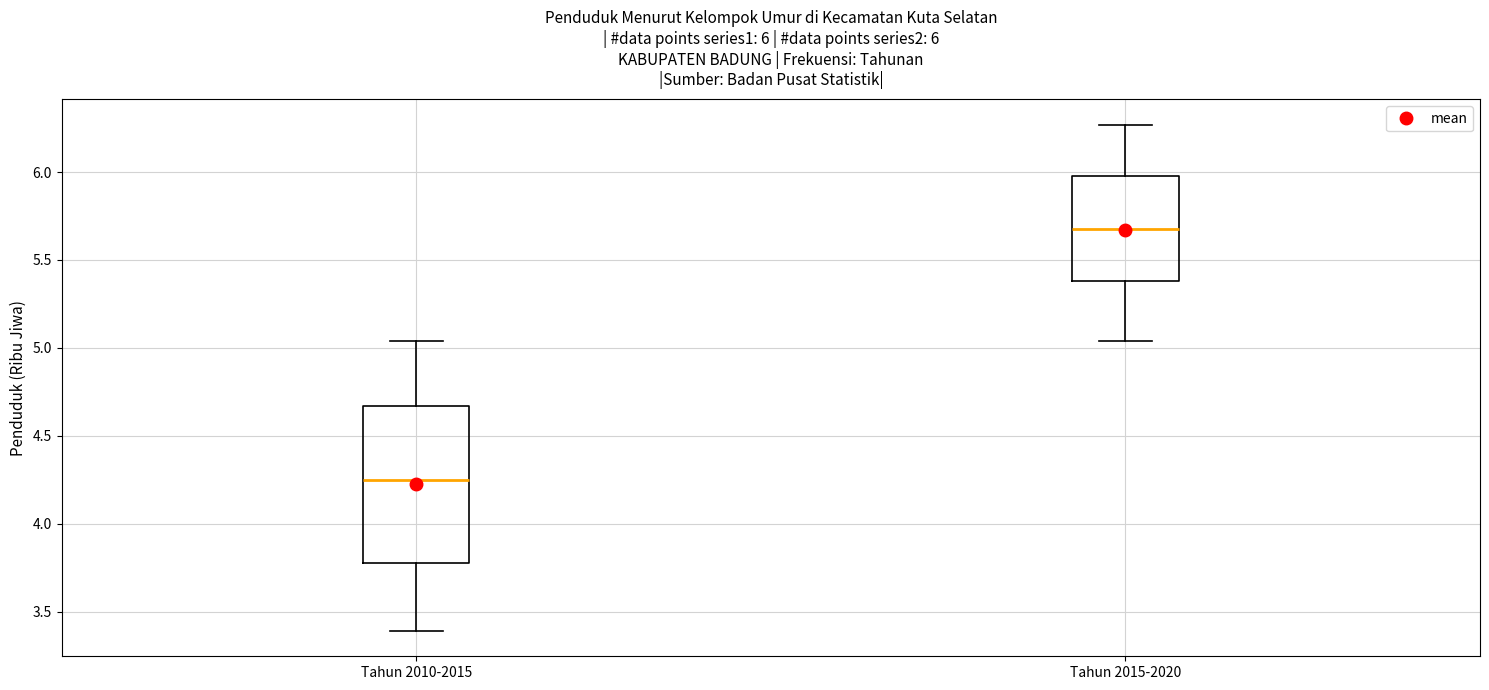

Comparing the boxes themselves (not the whiskers), which one is the tallest?

Tahun 2010-2015